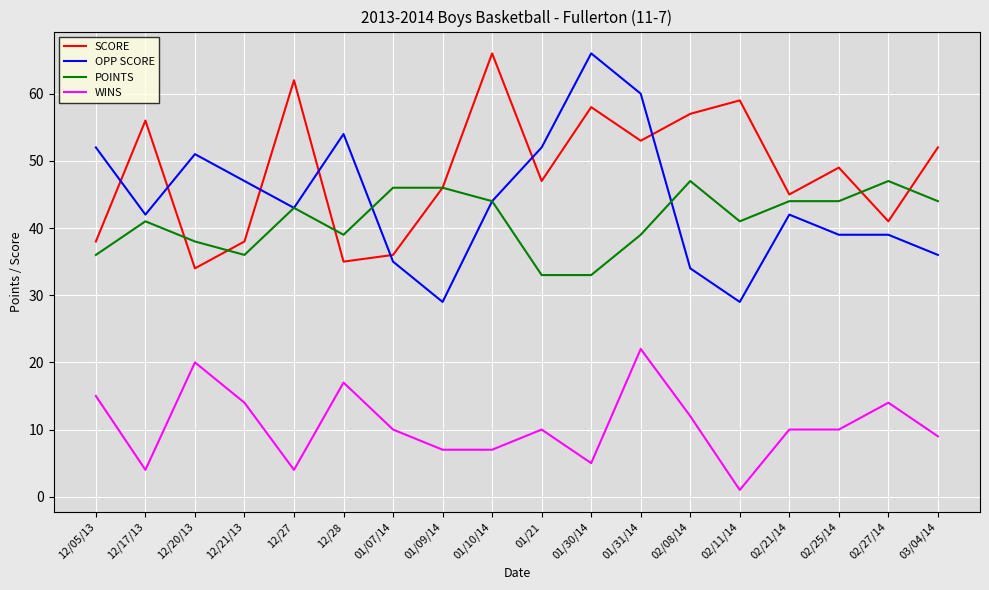

How many intersections are there between OPP SCORE and SCORE?

7